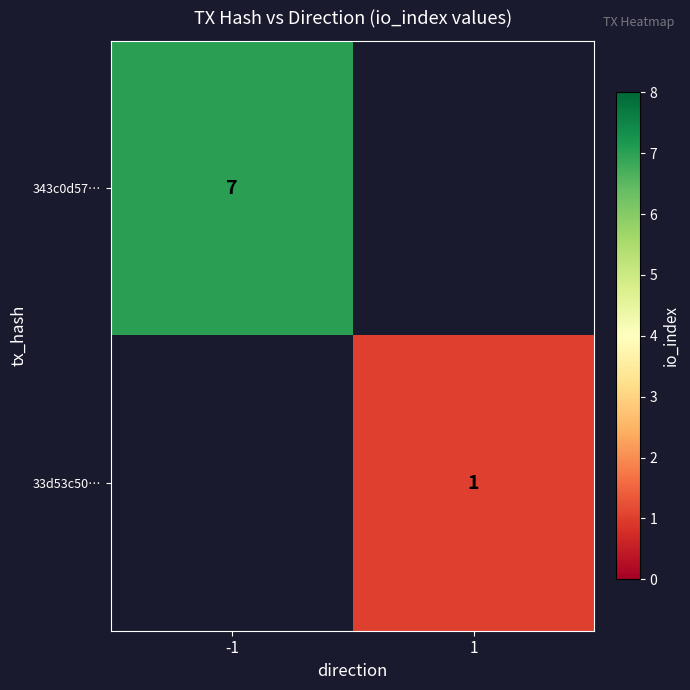

Is it true that 33d53c50… equals 1 at 1?

True